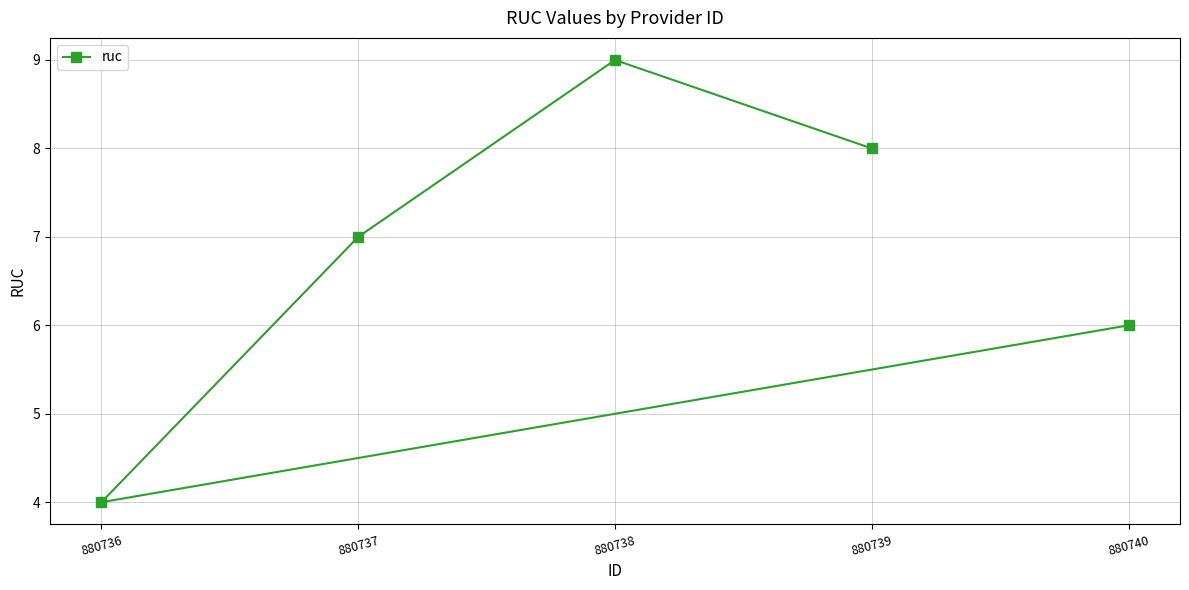

What is the value of the 5th point from the left?

6